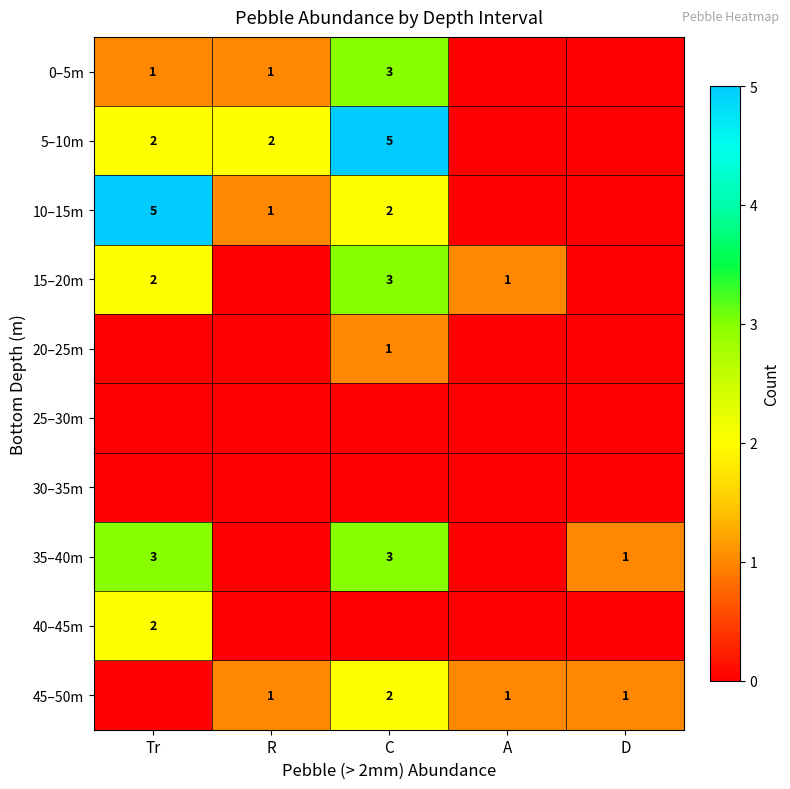

How many data points does each series have?

5